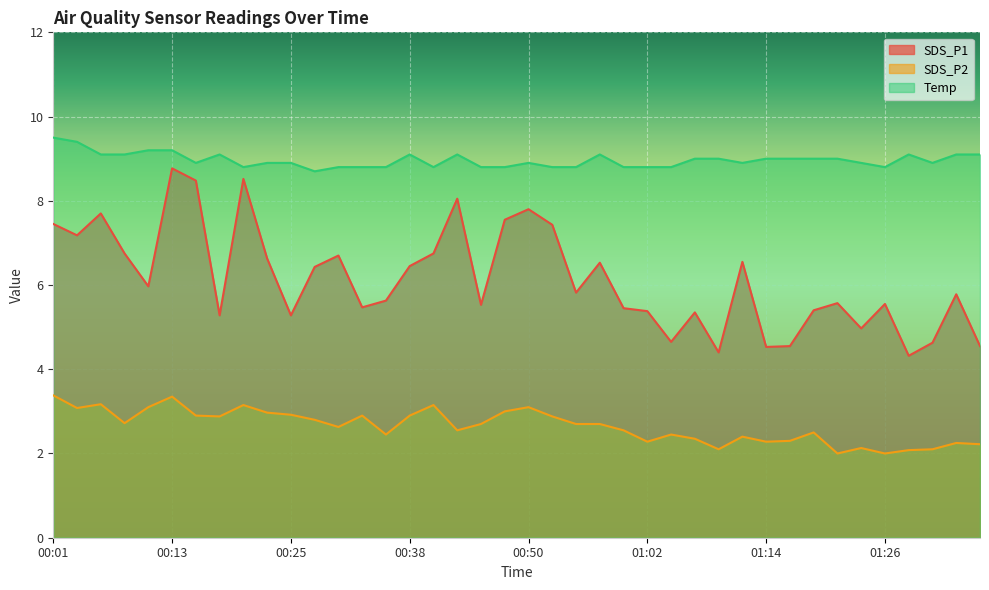

Reading left to right, list all the values displayed in this chart.

SDS_P1: 7.5	7.2	7.7	6.8	6.0	8.8	8.5	5.3	8.5	6.6	5.3	6.4	6.7	5.5	5.6	6.5	6.8	8.1	5.5	7.5	7.8	7.4	5.8	6.5	5.5	5.4	4.7	5.3	4.4	6.5	4.5	4.5	5.4	5.6	5.0	5.5	4.3	4.6	5.8	4.5
SDS_P2: 3.4	3.1	3.2	2.7	3.1	3.4	2.9	2.9	3.1	3.0	2.9	2.8	2.6	2.9	2.5	2.9	3.1	2.5	2.7	3.0	3.1	2.9	2.7	2.7	2.5	2.3	2.5	2.4	2.1	2.4	2.3	2.3	2.5	2.0	2.1	2.0	2.1	2.1	2.2	2.2
Temp: 9.5	9.4	9.1	9.1	9.2	9.2	8.9	9.1	8.8	8.9	8.9	8.7	8.8	8.8	8.8	9.1	8.8	9.1	8.8	8.8	8.9	8.8	8.8	9.1	8.8	8.8	8.8	9.0	9.0	8.9	9.0	9.0	9.0	9.0	8.9	8.8	9.1	8.9	9.1	9.1